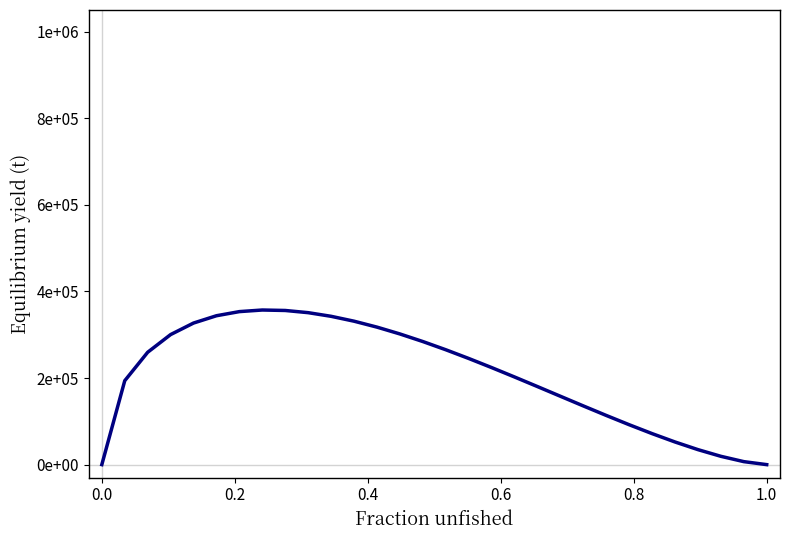

True or false: there are more than 0 points higher than both neighbors.

True